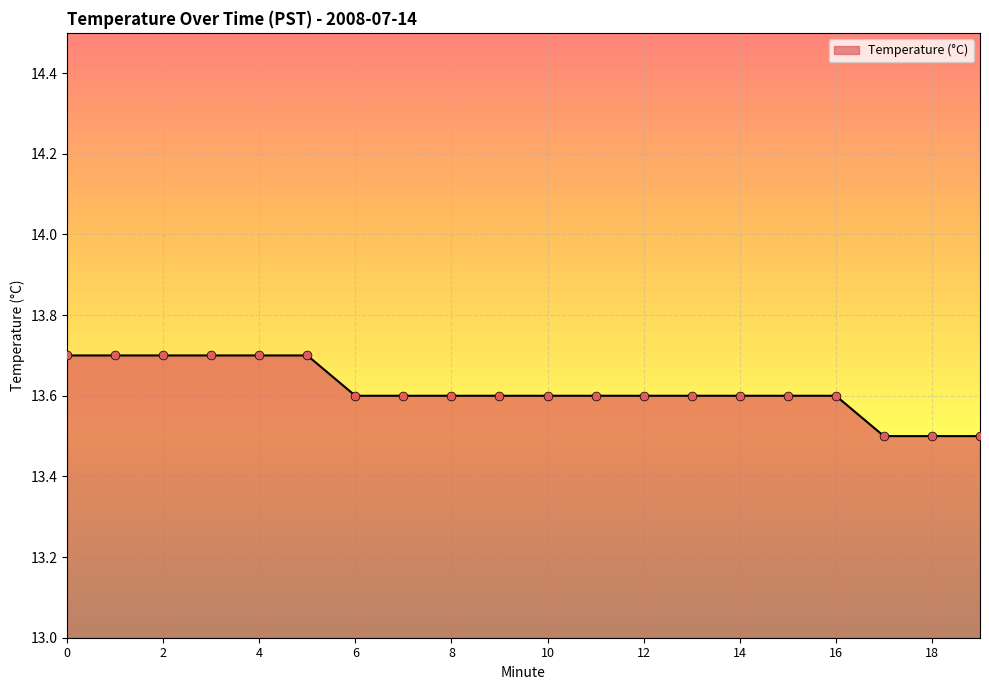

What is the maximum value shown in the chart?

13.7